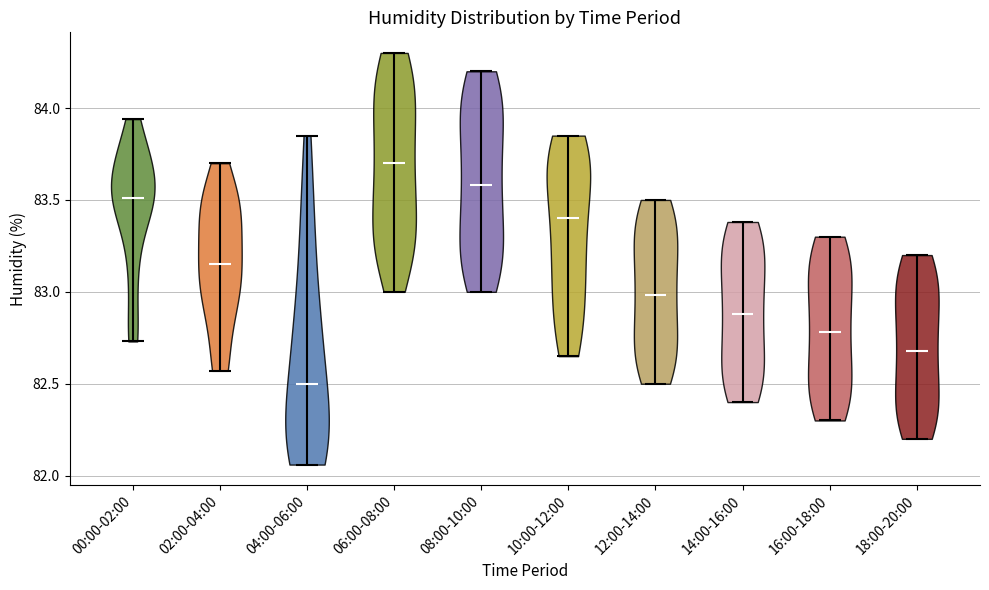

Where does the median line of the violin for 10:00-12:00 sit on the y-axis? The values are not printed on the chart, so give them approximately, as read against the axis.

83.40